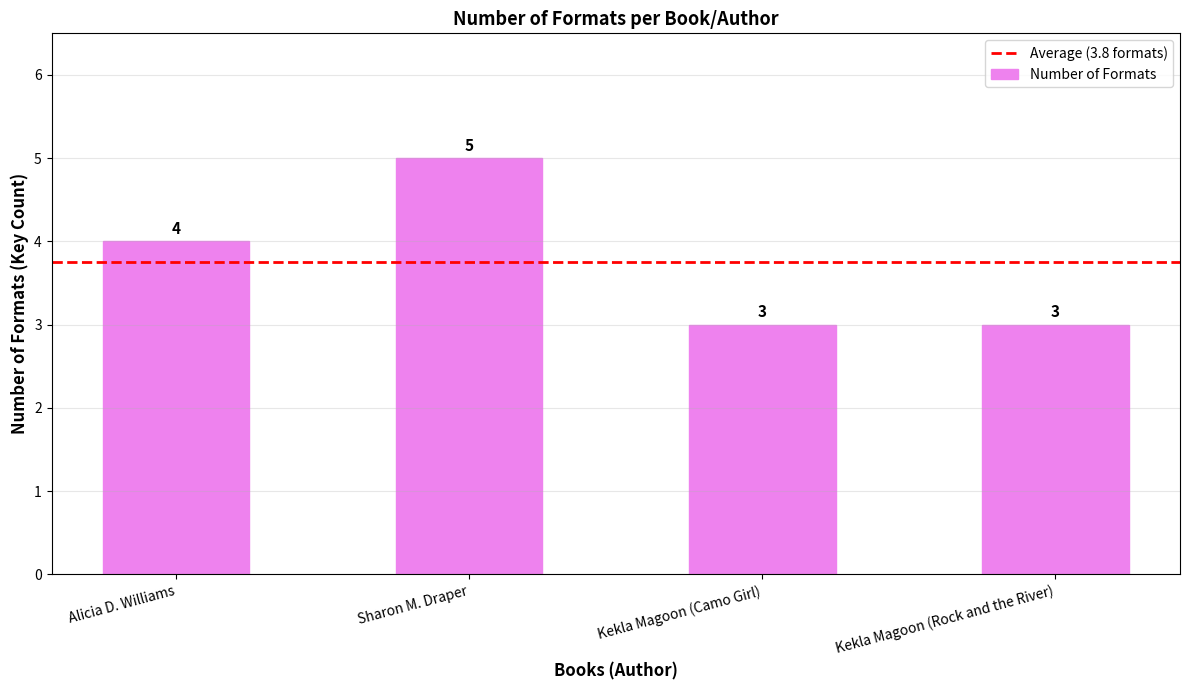

At which label is the value closest to 4?

Alicia D. Williams